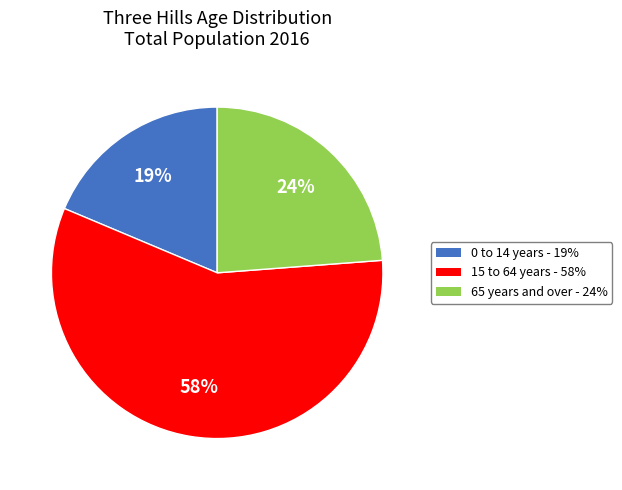

Is the sum of 0 to 14 years and 15 to 64 years greater than half?

Yes